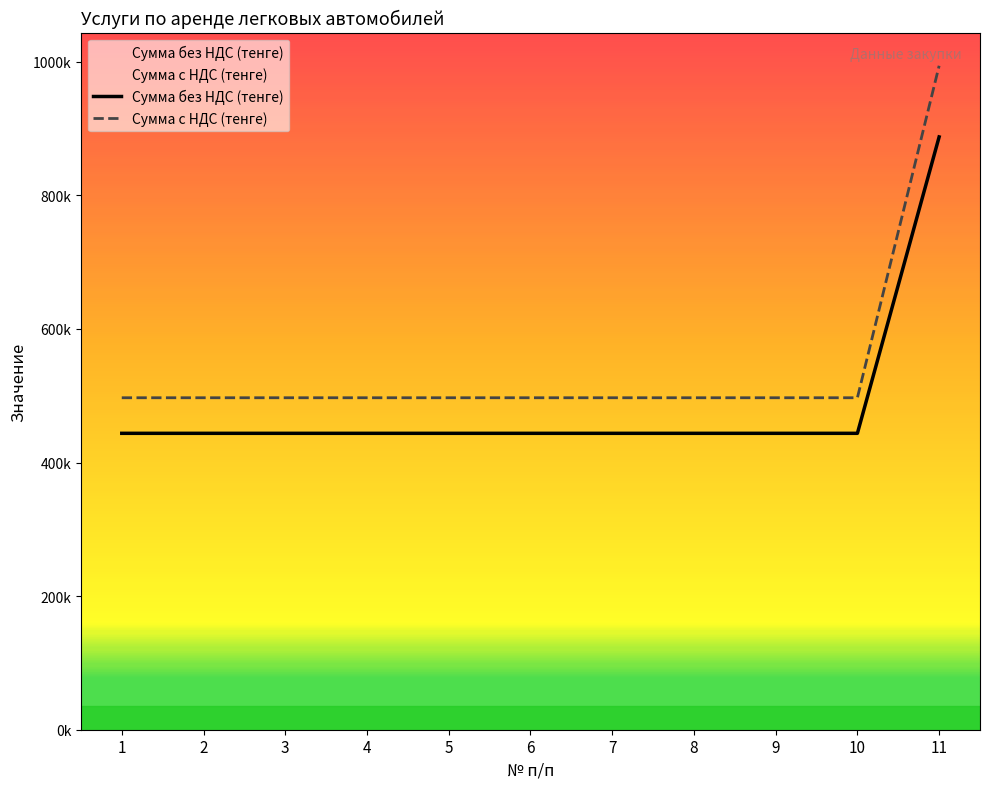

What is the sum of all Сумма с НДС (тенге) values?

5964576.4